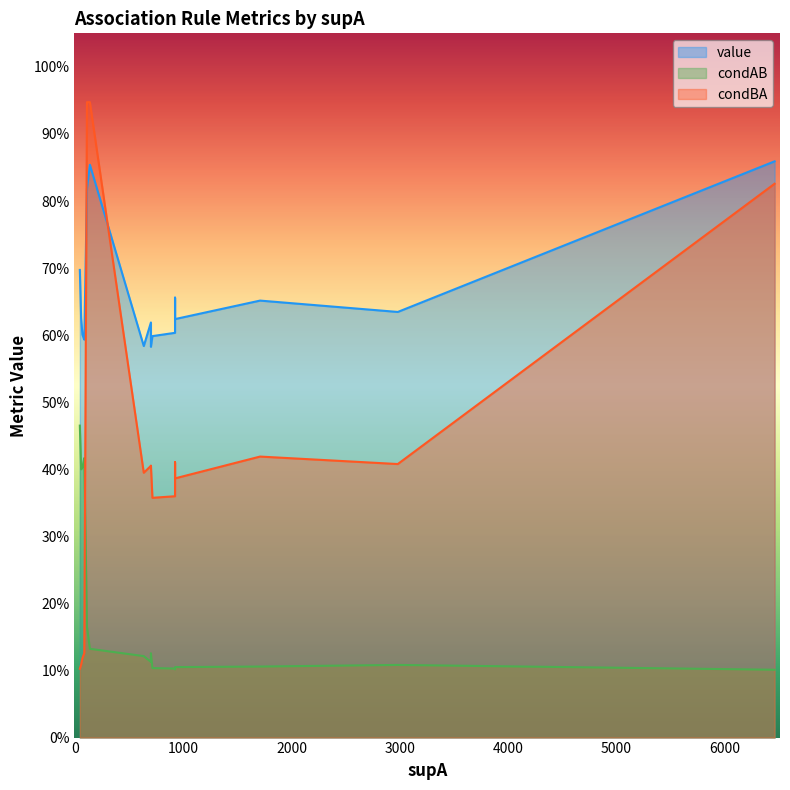

True or false: condAB and value intersect in this chart.

False